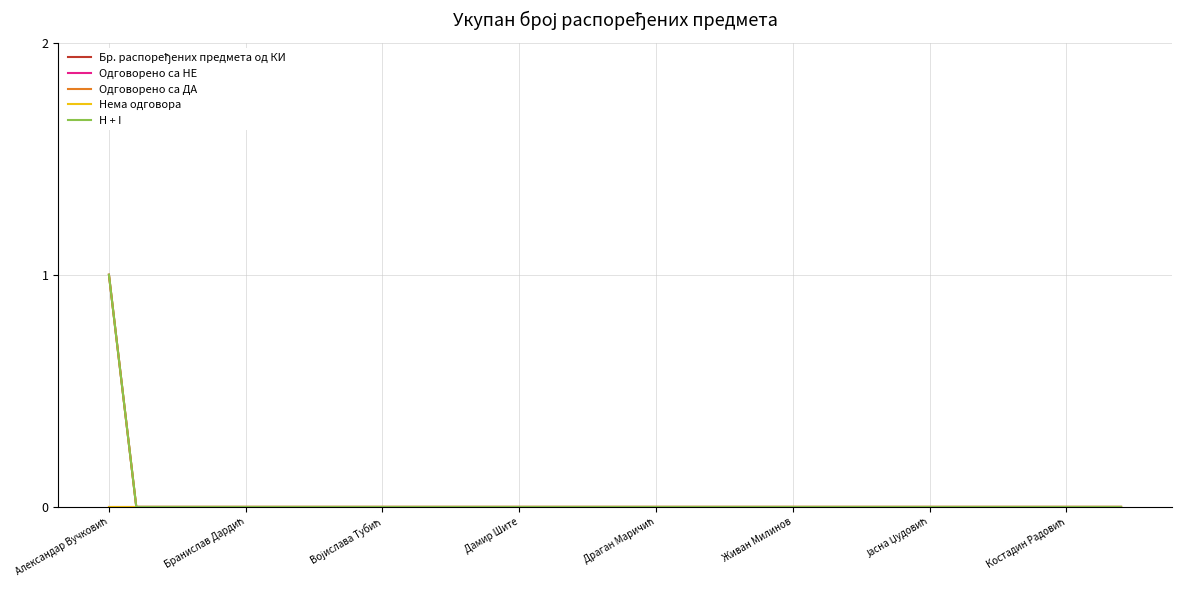

At which category does the chart reach its peak across all series?

Александар Вучковић